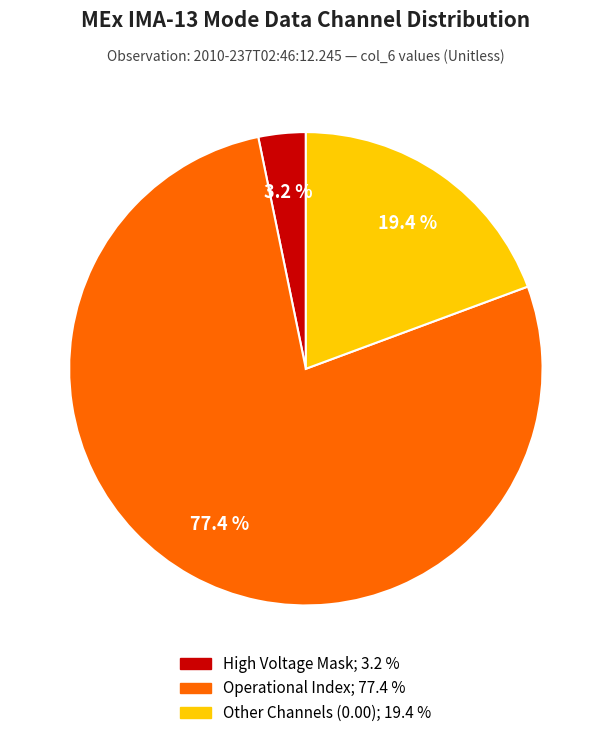

Is there a majority slice in this chart?

Yes